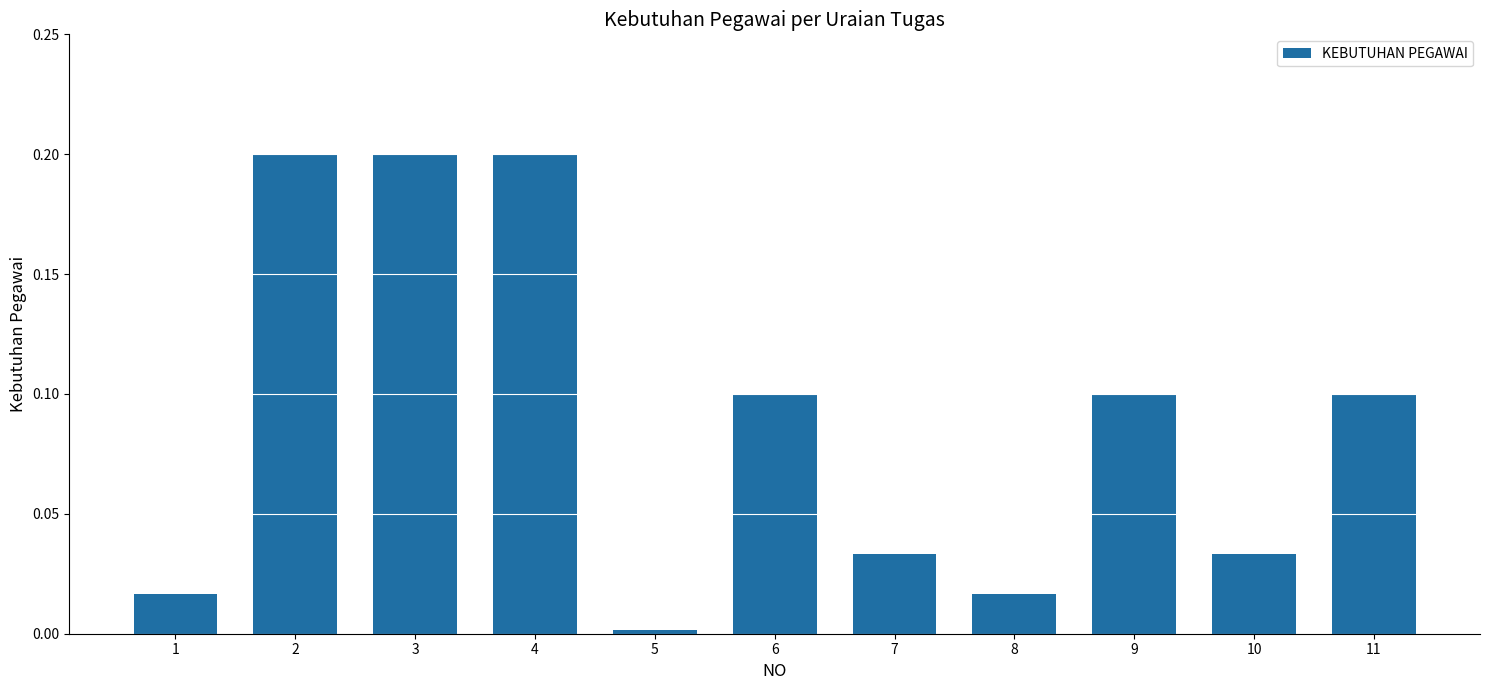

Which has a higher value, 11 or 3?

3